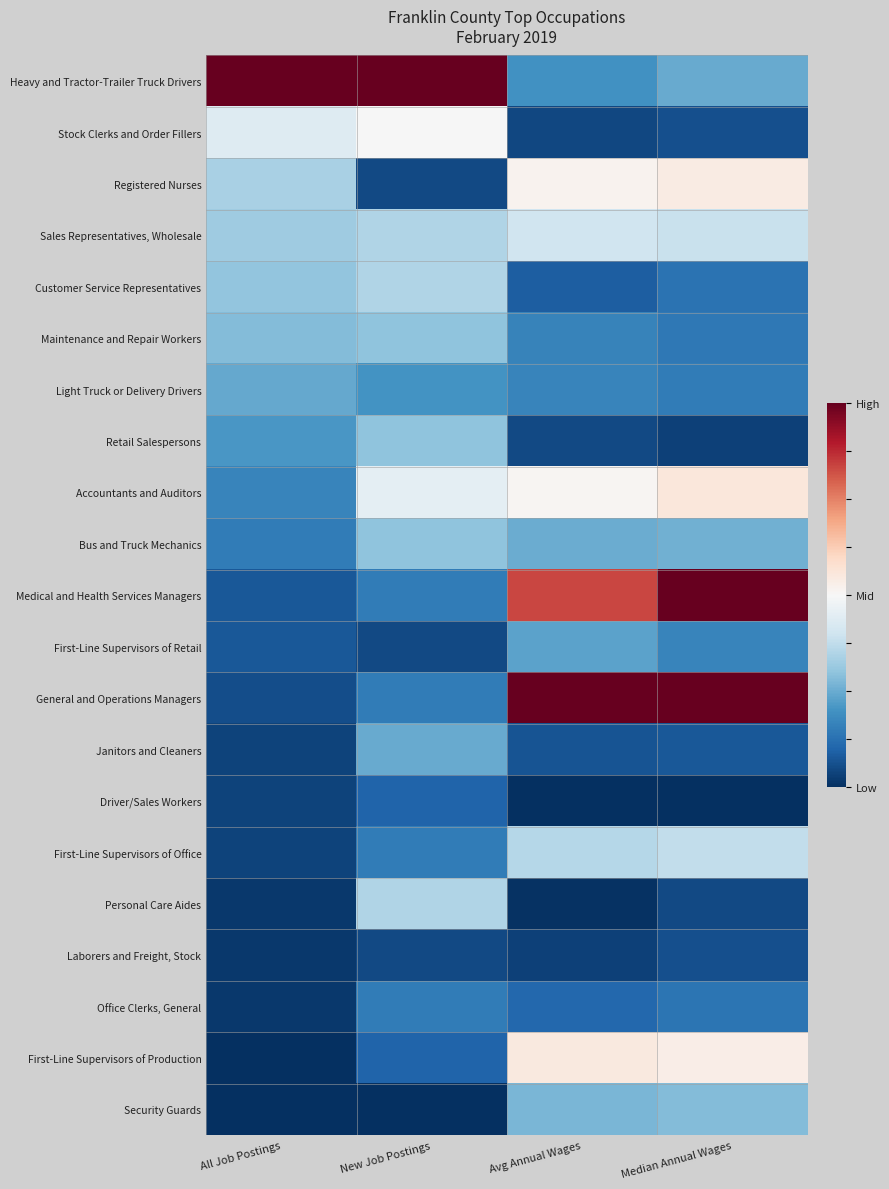

Which series changed the most between New Job Postings and Median Annual Wages?

Medical and Health Services Managers